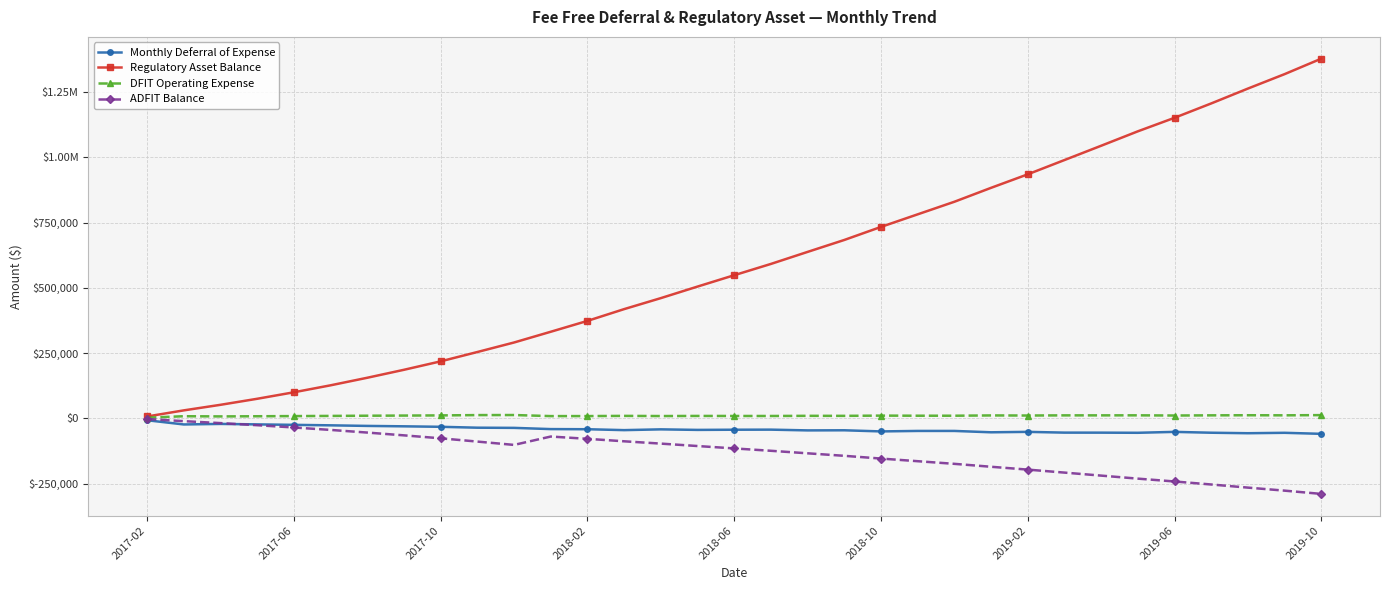

Where is Regulatory Asset Balance nearest to the value 692633?

19